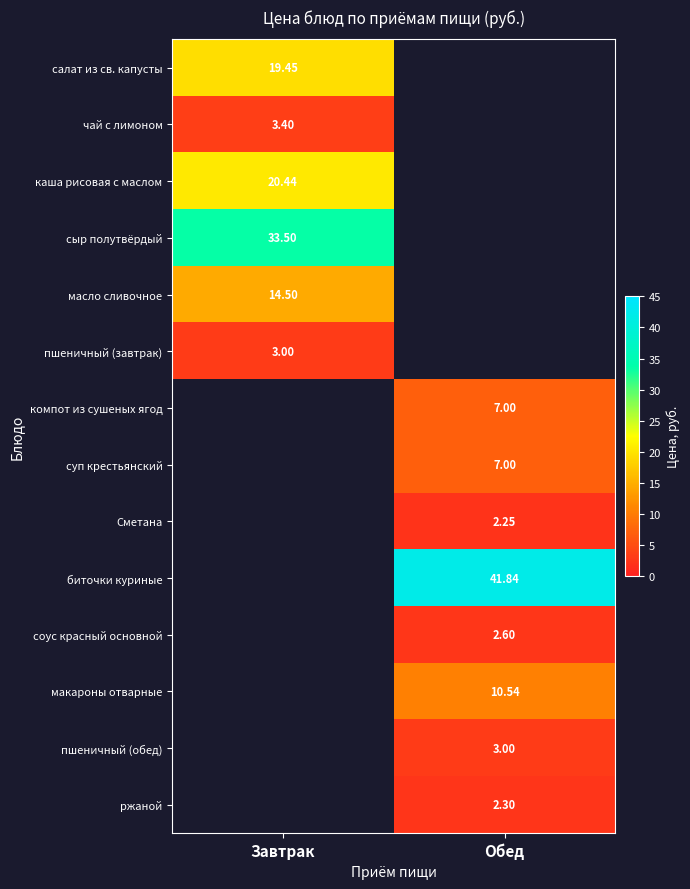

At which label does компот из сушеных ягод reach its minimum?

Завтрак